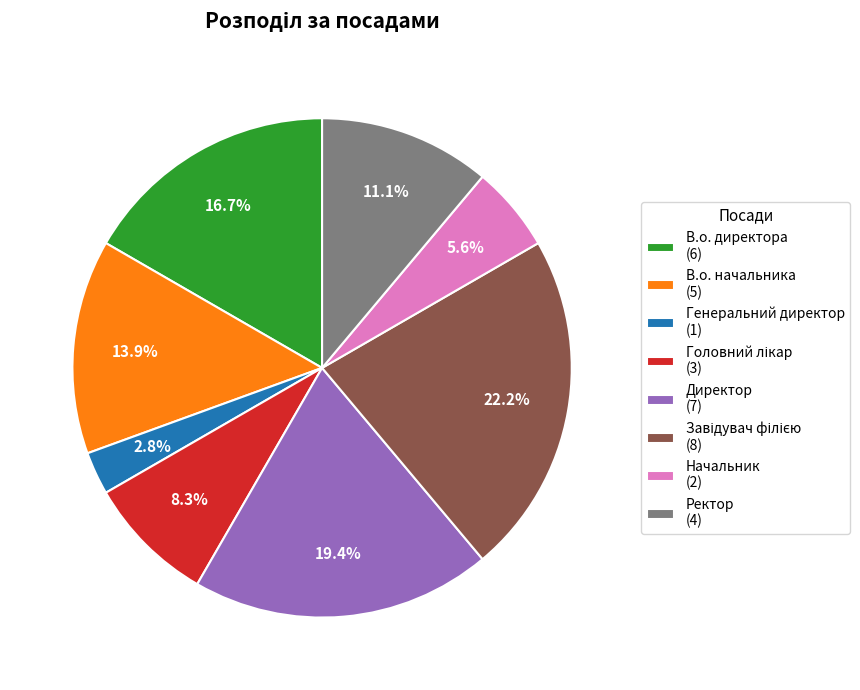

To the nearest percent, what is the average slice percentage?

12%